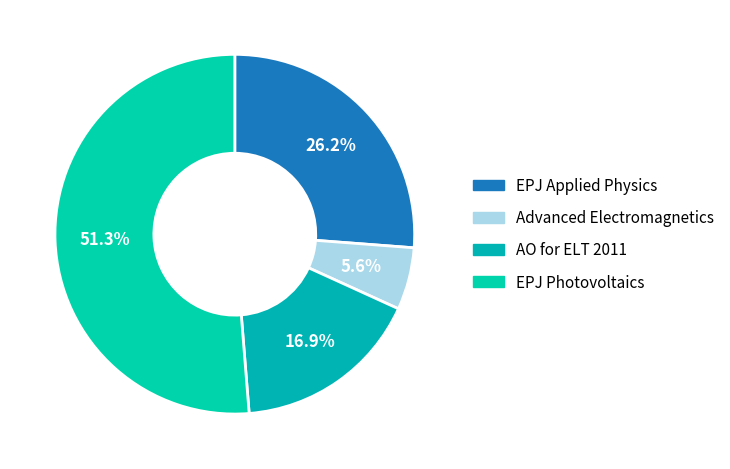

What is the smallest slice in the pie chart?

Advanced Electromagnetics